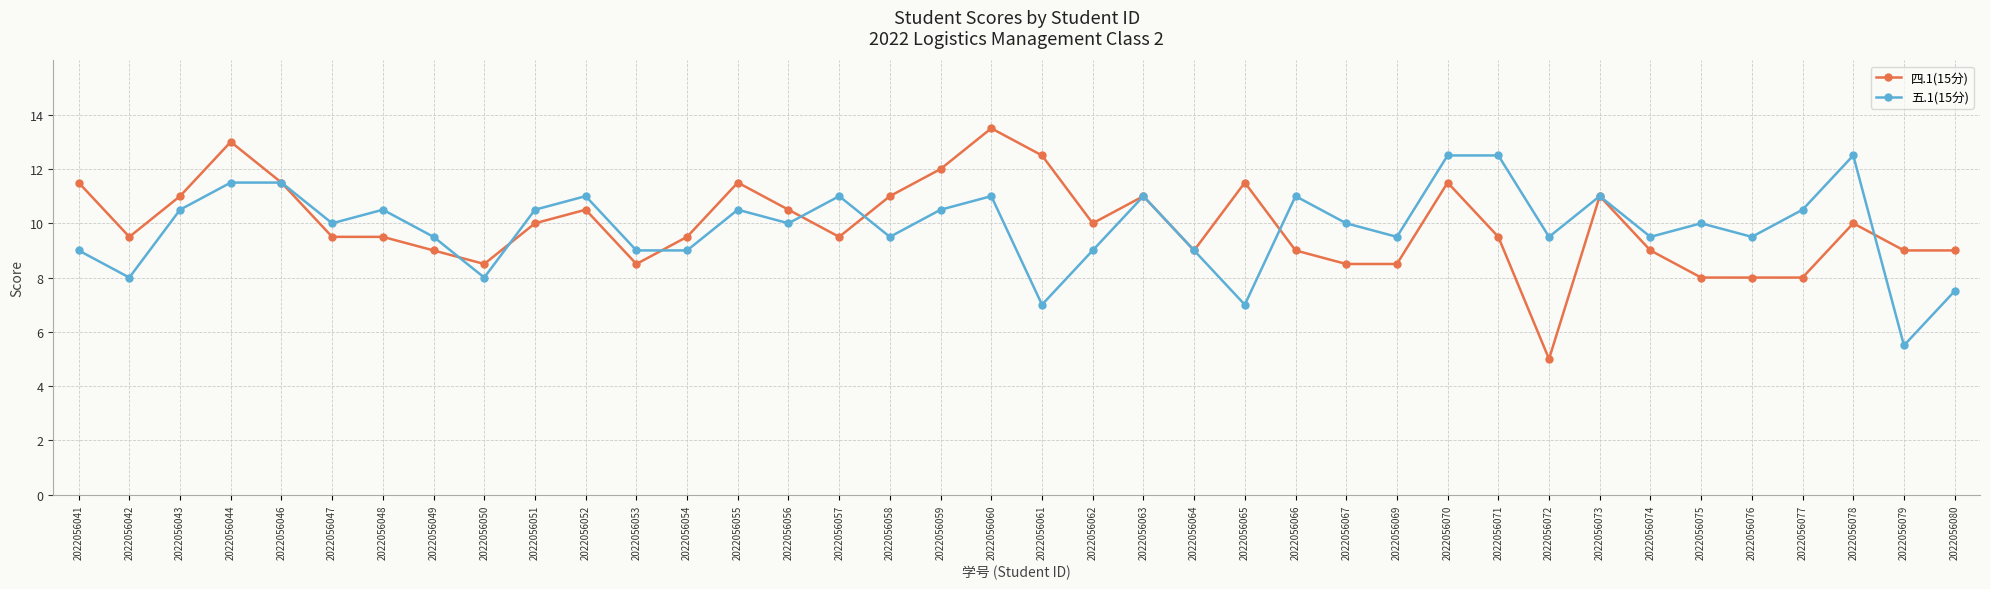

What is the difference between the highest and lowest values at 2022056071?

3.0